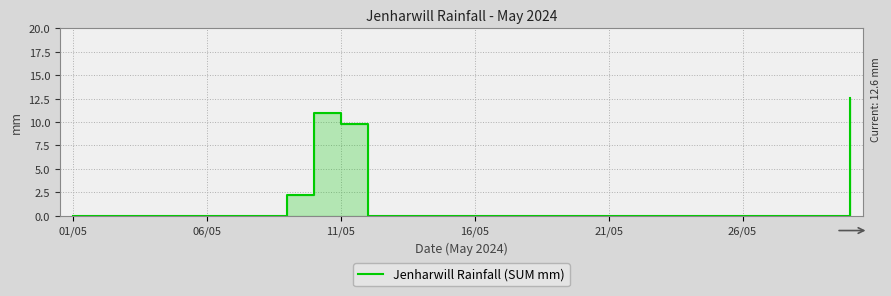

How many lines are shown in the chart?

1